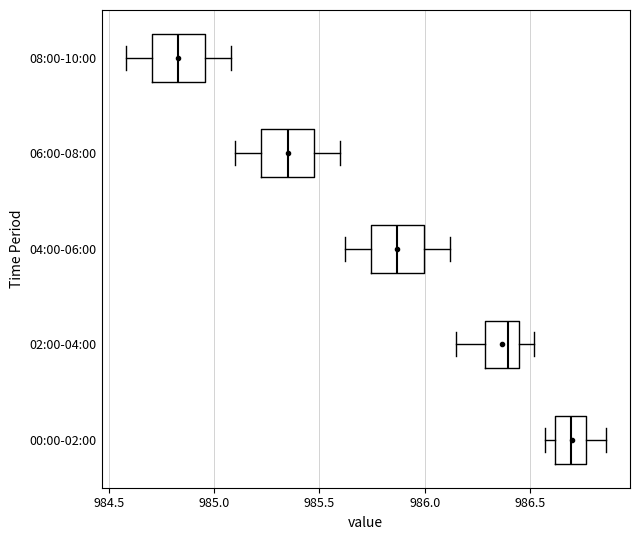

Which box's median line is the furthest to the right?

00:00-02:00